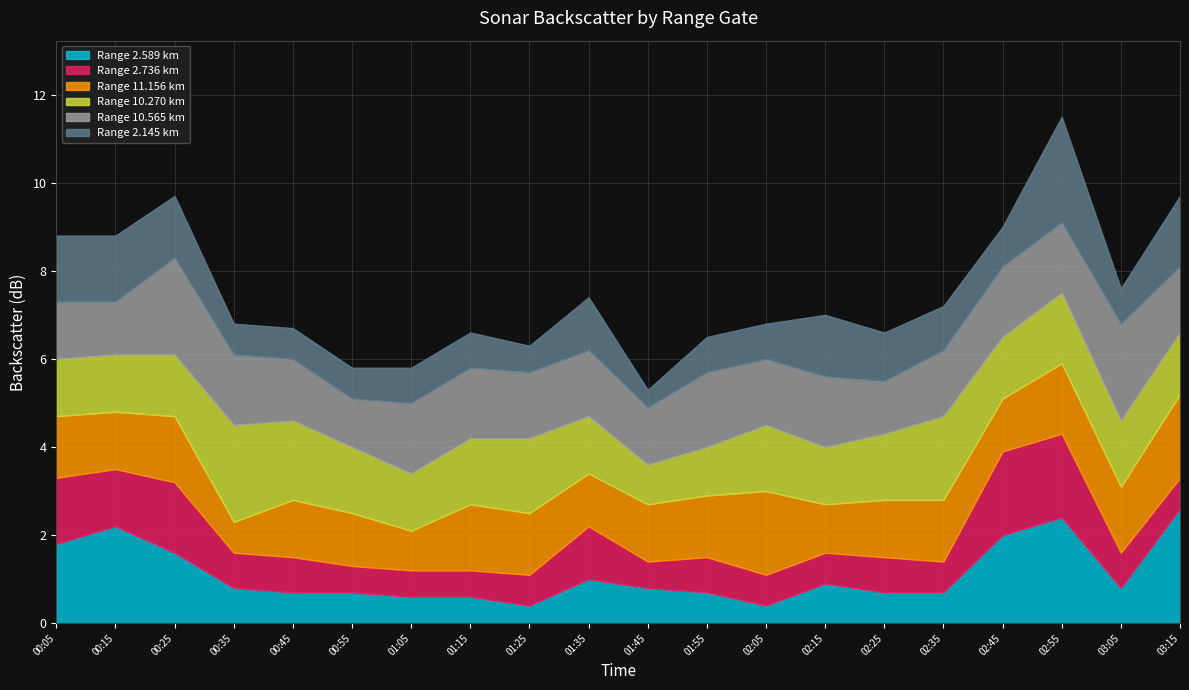

What is the difference between the second highest and second lowest values in the 2.589 series?

2.0